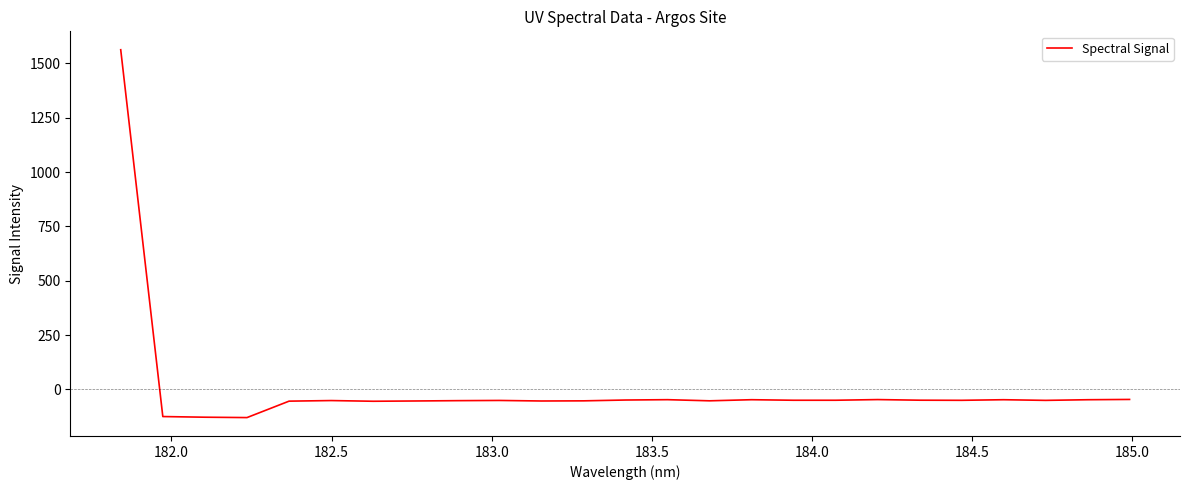

What is the difference between the maximum and minimum values?

1692.8